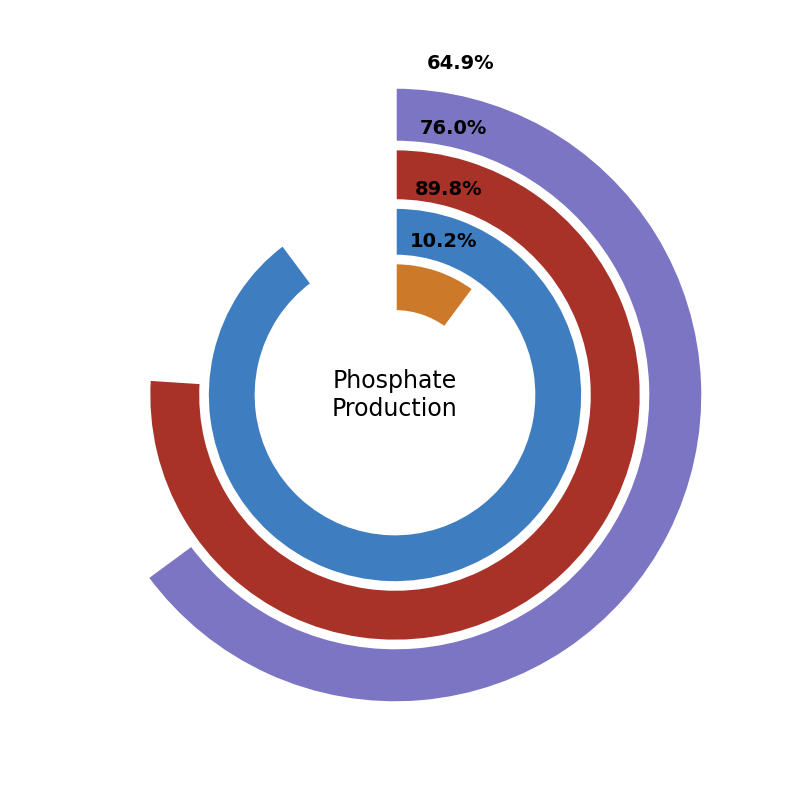

Is there any slice that represents more than half of the pie?

No